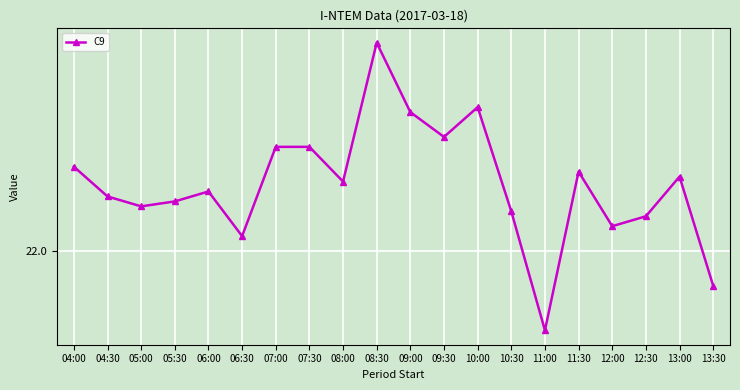

True or false: the data has more than 0 interior local peaks.

True